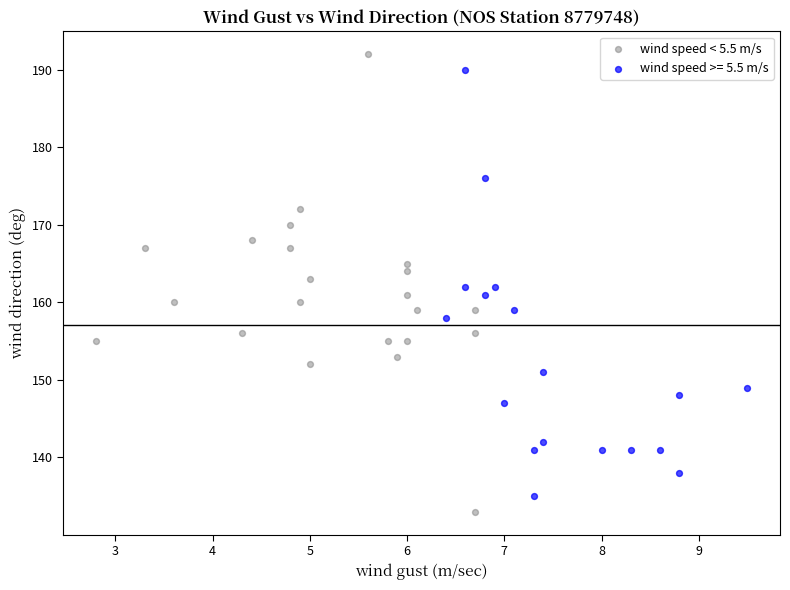

Which series has the largest Y range (max minus min)?

wind speed < 5.5 m/s